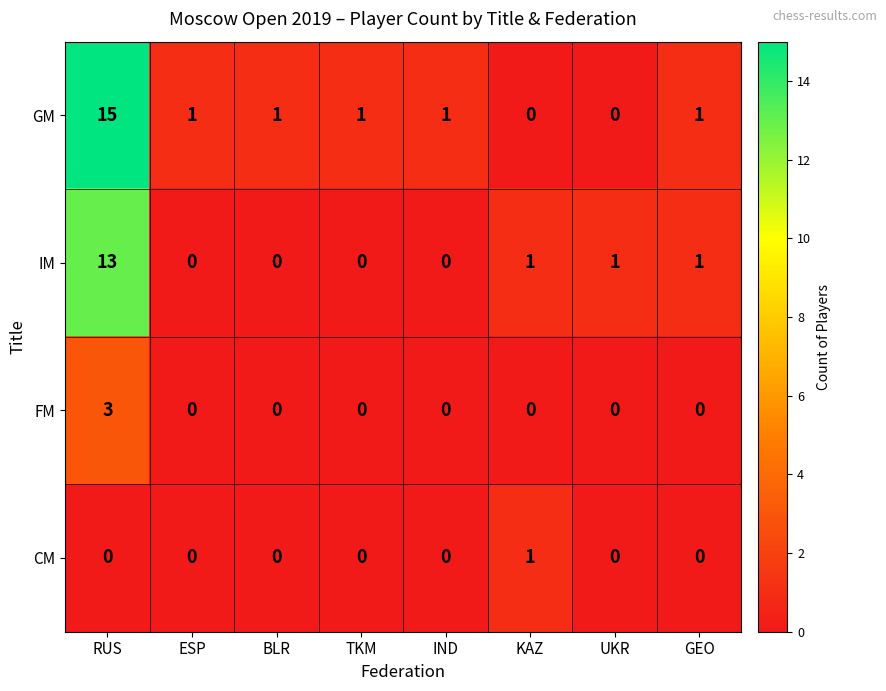

How many values in the IM series are below 1?

4